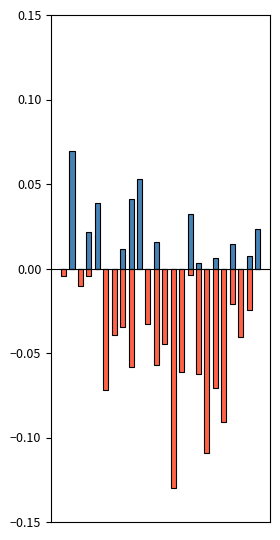

What is the sum of all Sekundarna regulacija Nagore values?

0.3